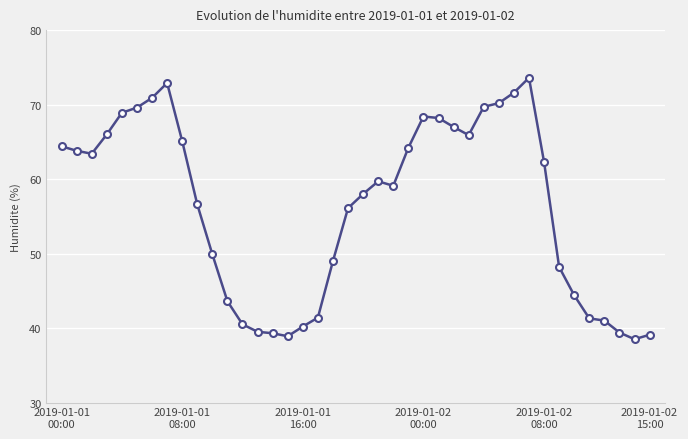

What is the greatest value displayed?

73.6